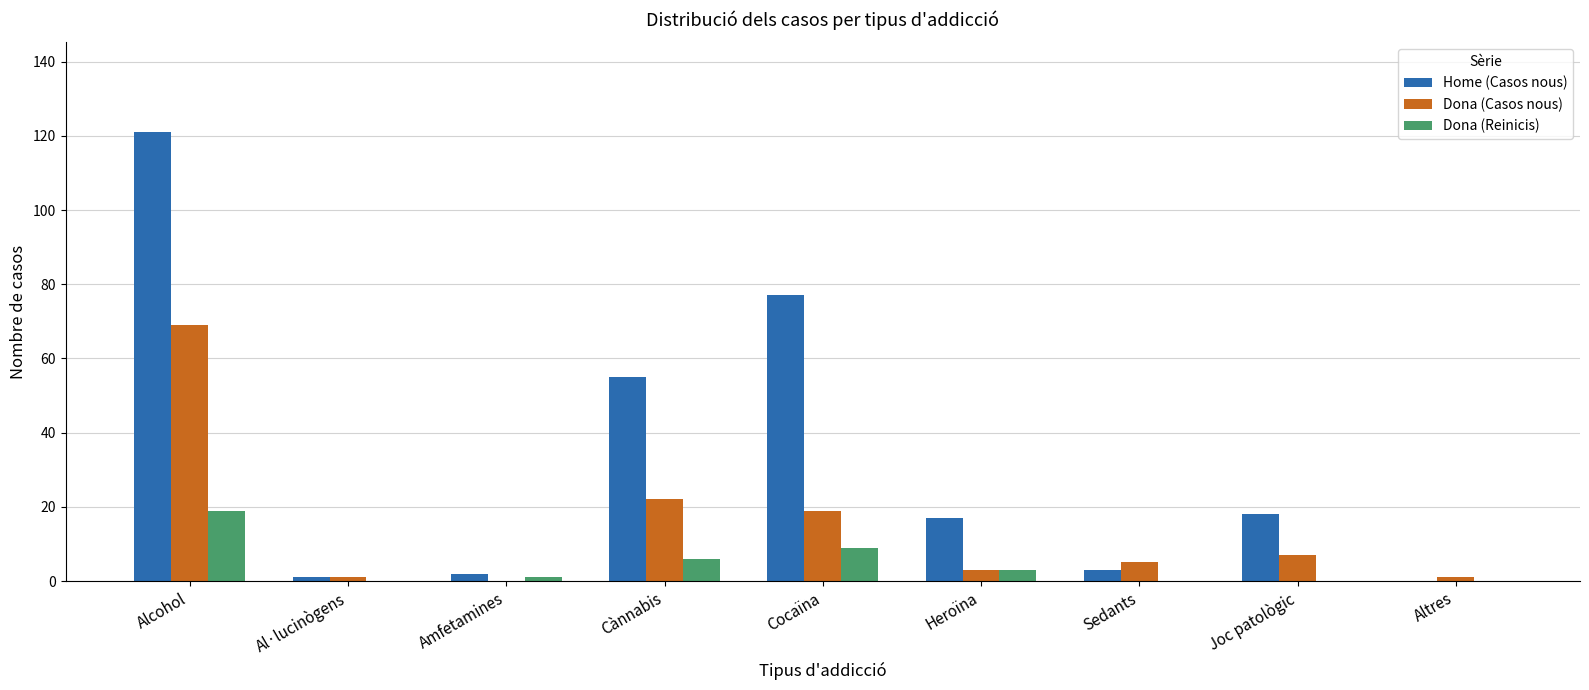

Reading right to left, list all the values displayed in this chart.

Home (Casos nous): Altres=0	Joc patològic=18	Sedants=3	Heroïna=17	Cocaïna=77	Cànnabis=55	Amfetamines=2	Al·lucinògens=1	Alcohol=121
Dona (Casos nous): Altres=1	Joc patològic=7	Sedants=5	Heroïna=3	Cocaïna=19	Cànnabis=22	Amfetamines=0	Al·lucinògens=1	Alcohol=69
Dona (Reinicis): Altres=0	Joc patològic=0	Sedants=0	Heroïna=3	Cocaïna=9	Cànnabis=6	Amfetamines=1	Al·lucinògens=0	Alcohol=19